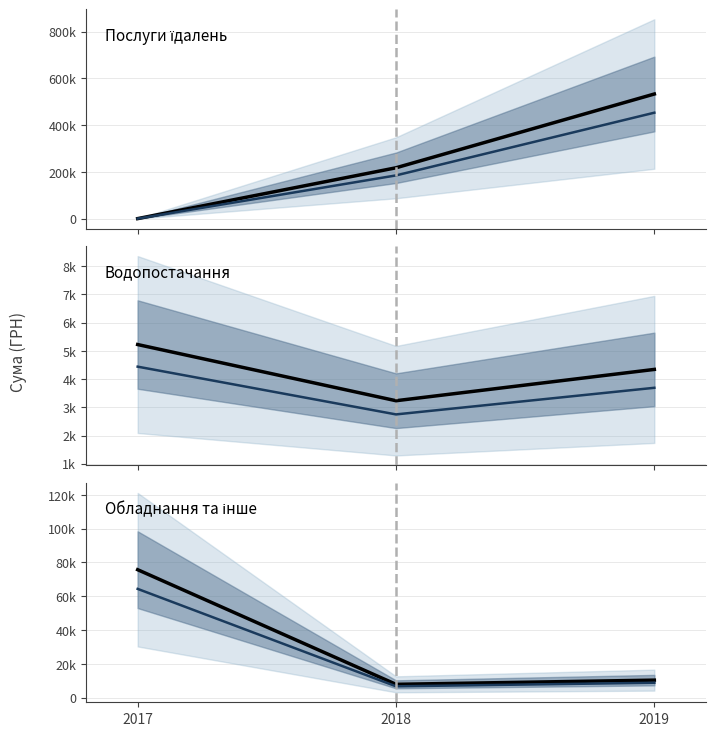

Which series has the largest total across all categories?

Їдальні